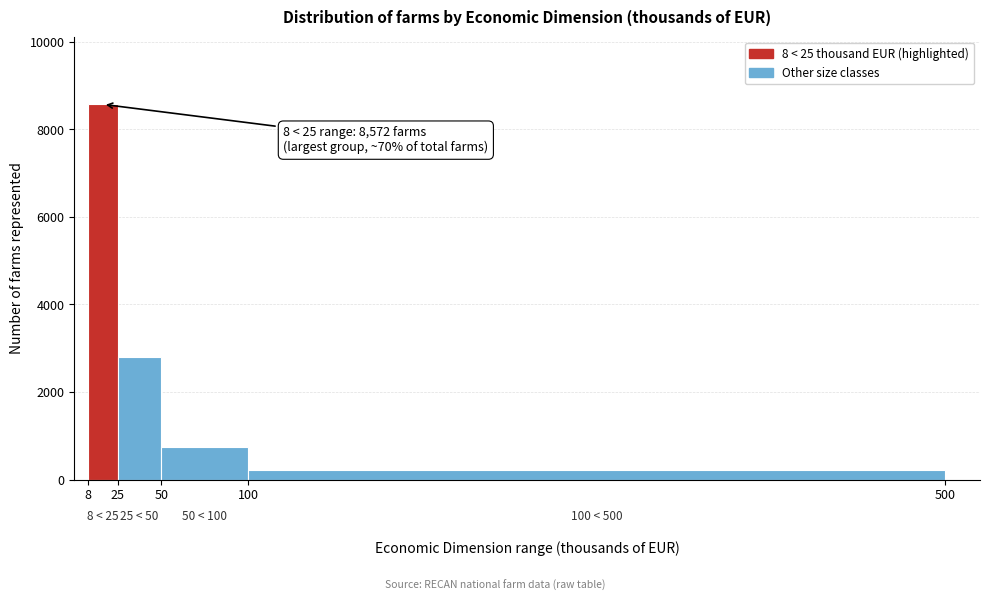

Over which range of the x-axis is the bar tallest?

8 to 25